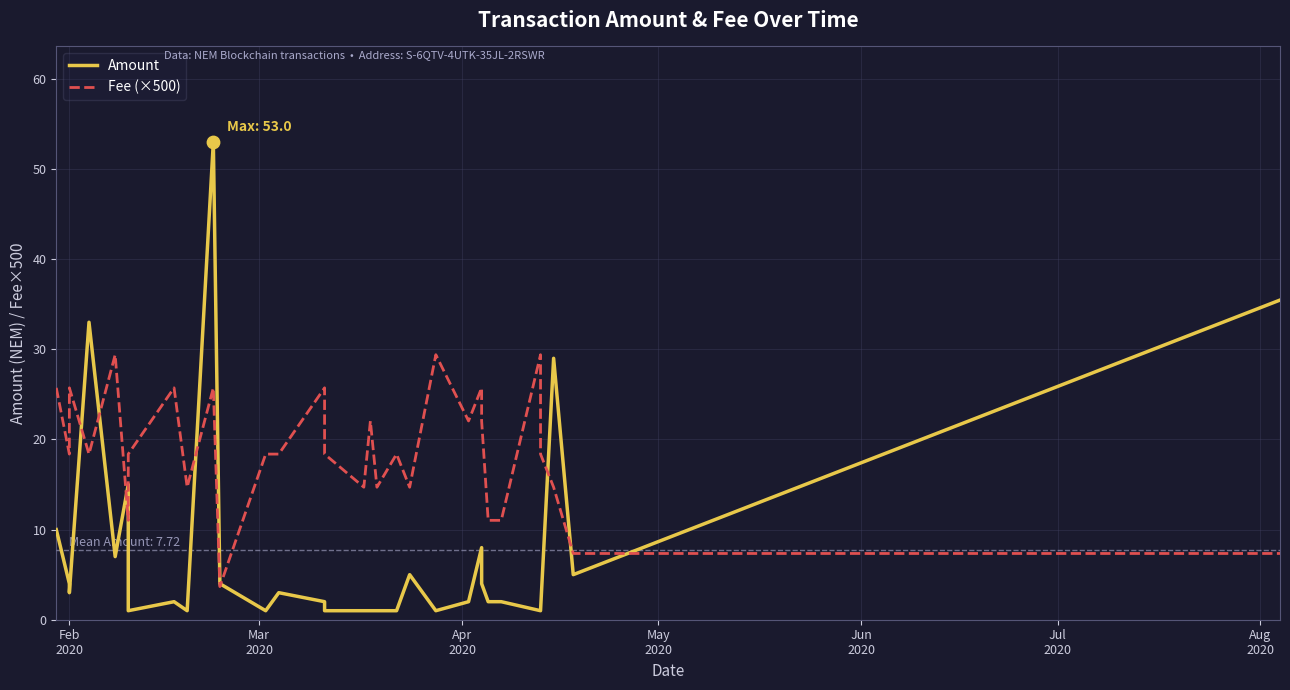

What are all the series names shown in the legend?

Amount, Fee (×500)